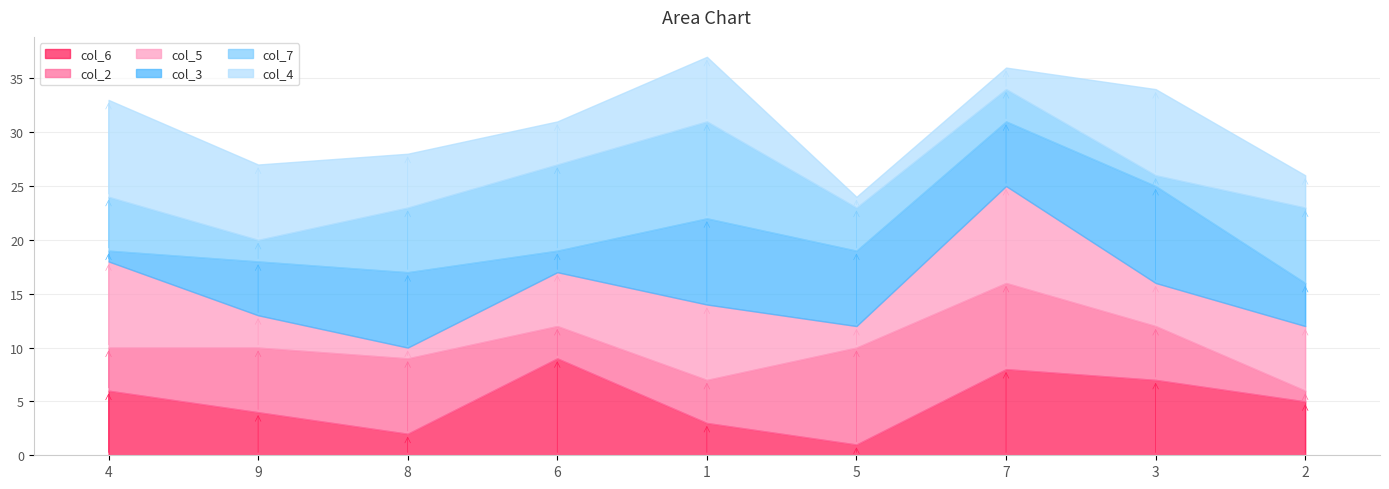

Where is col_2 nearest to the value 5?

3